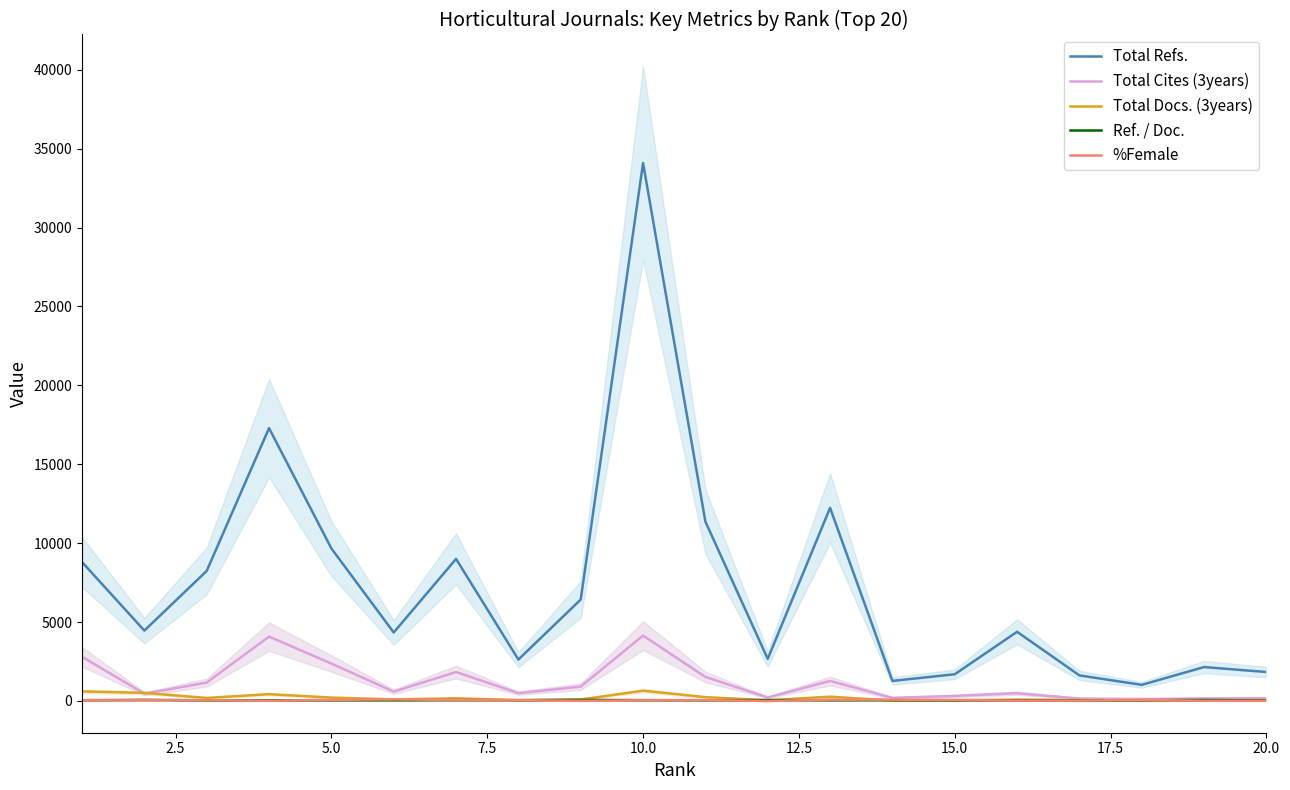

True or false: Total Docs. (3years) and Total Refs. cross at least once.

False